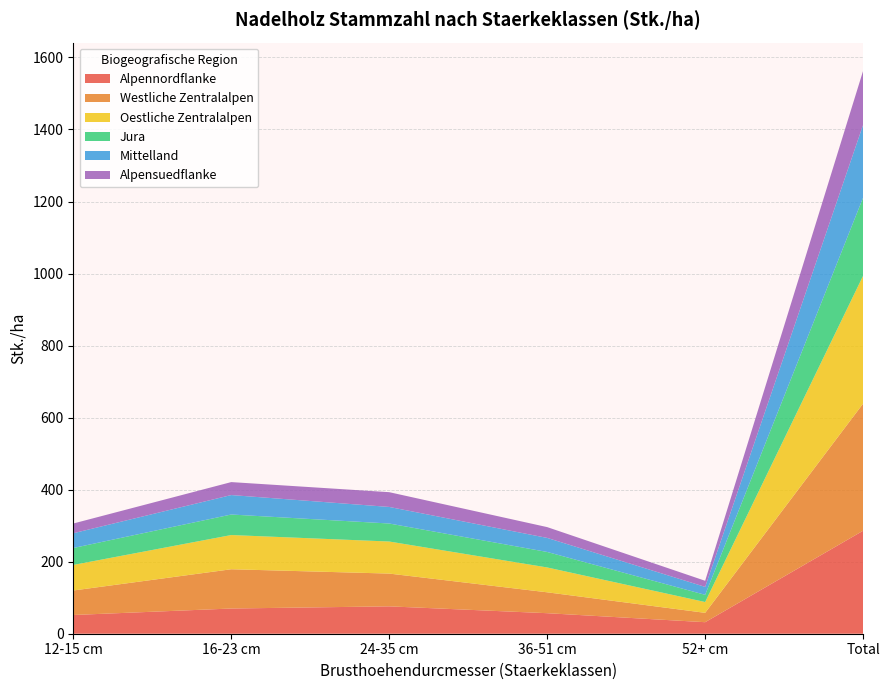

Reading left to right, extract all data points from this chart.

Alpennordflanke: 52	70	76	57	32	286
Westliche Zentralalpen: 68	109	91	58	26	353
Oestliche Zentralalpen: 71	95	89	69	30	355
Jura: 47	57	50	43	20	217
Mittelland: 41	54	46	39	22	202
Alpensuedflanke: 27	36	41	30	17	150